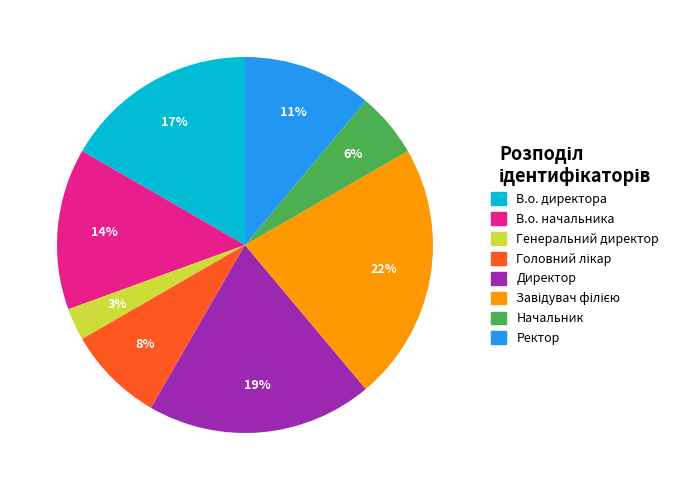

To the nearest percent, what portion does Директор represent?

19%